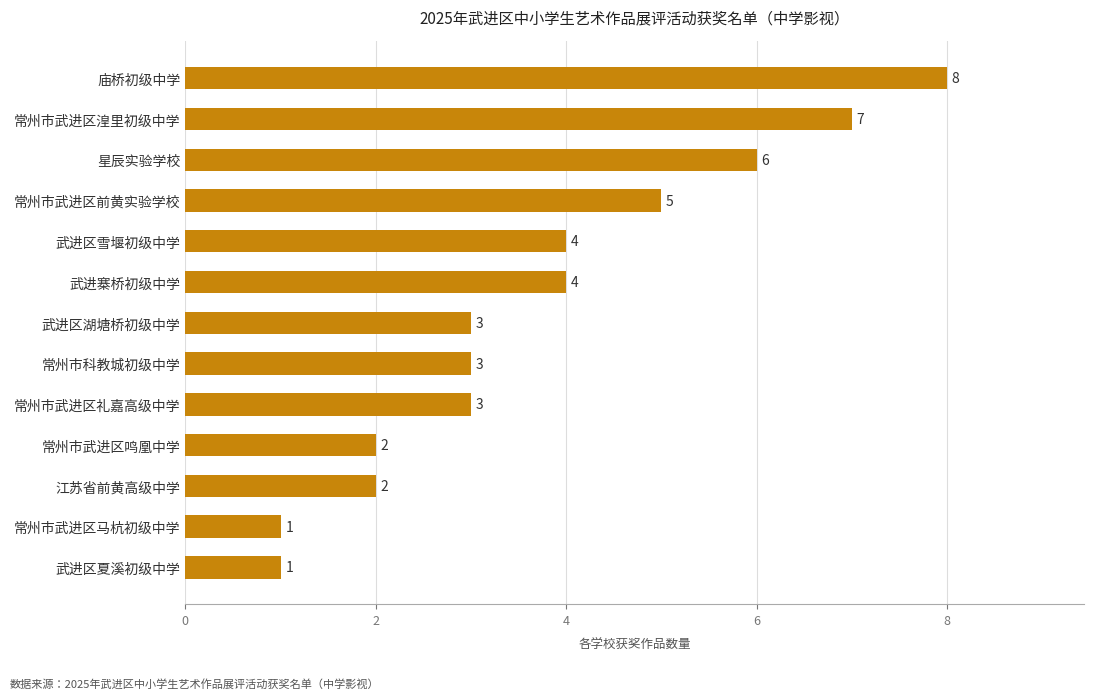

The chart shows a value of 4 at 武进区雪堰初级中学. True or false?

True